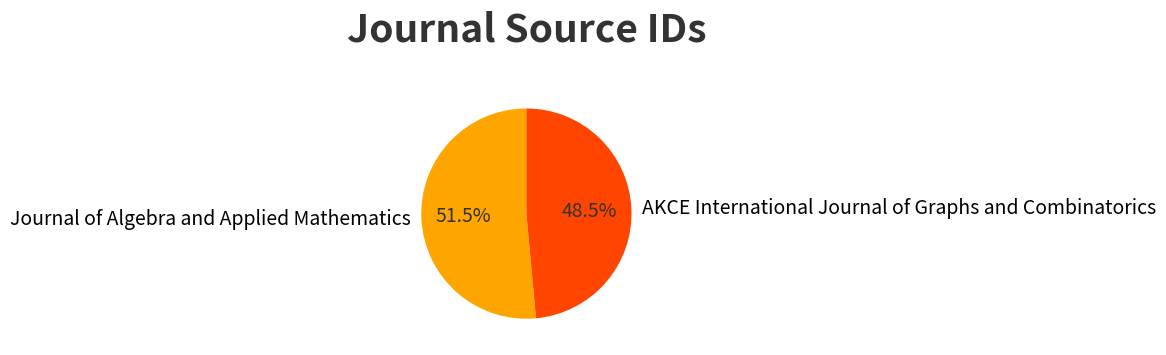

Which category has the smallest portion of the pie?

AKCE International Journal of Graphs and Combinatorics